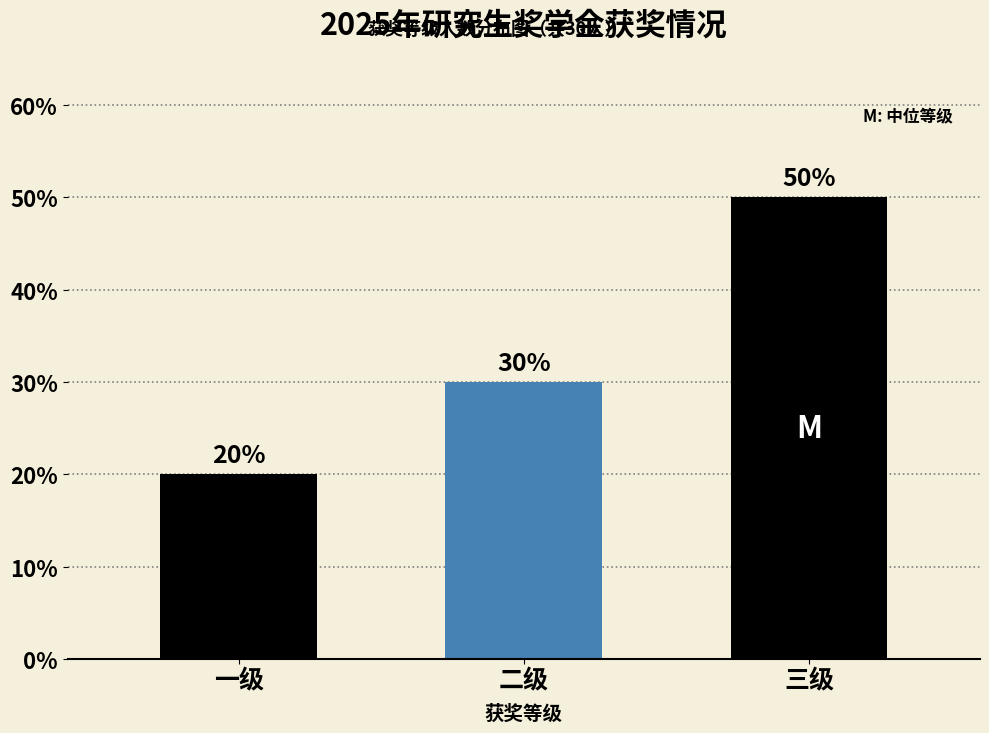

Reading left to right, list all the values displayed in this chart.

一级=20	二级=30	三级=50